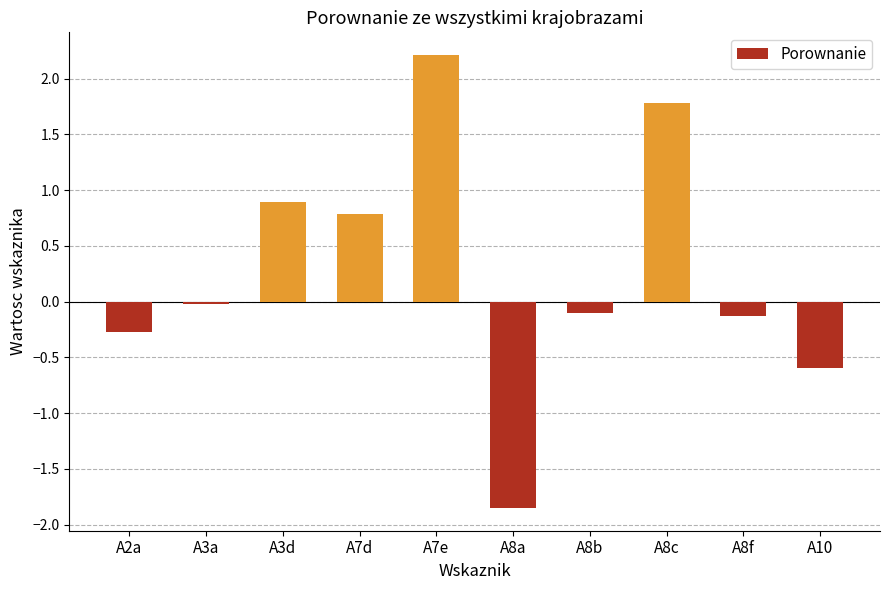

Which category has the lowest value across all series?

A8a